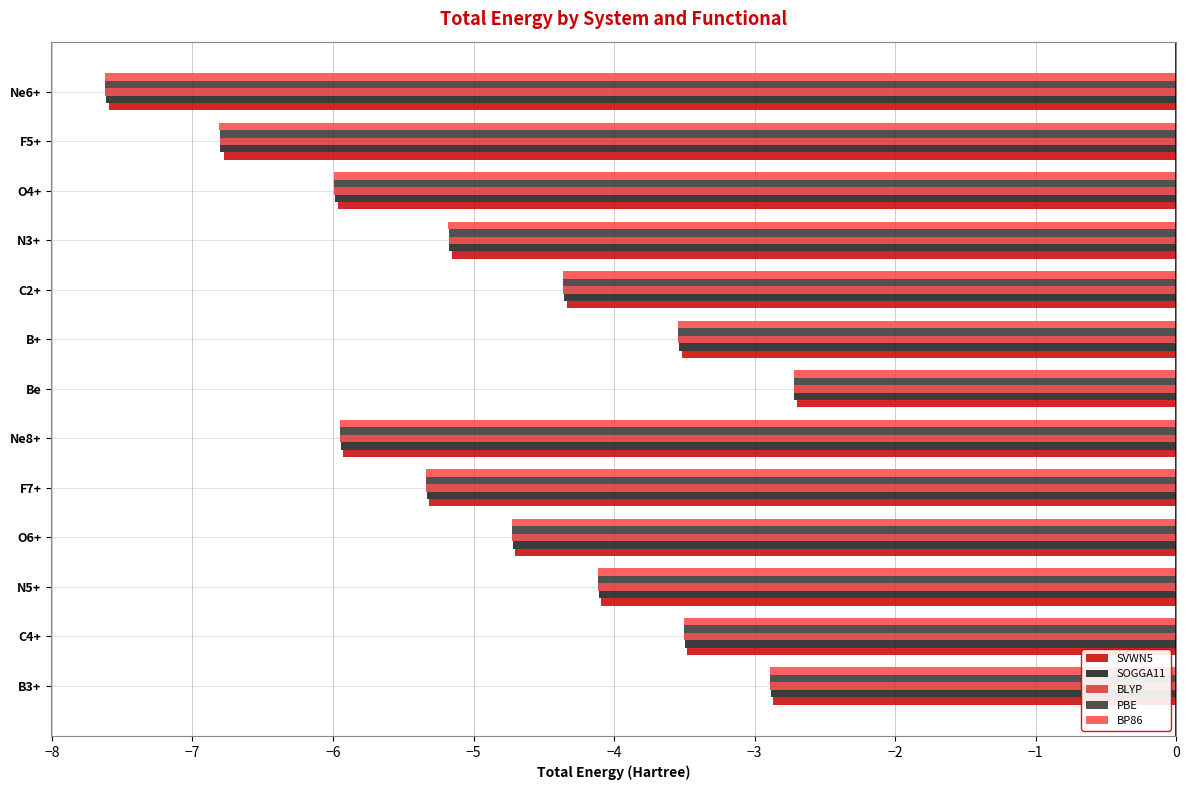

At how many categories does at least one series exceed -4?

4